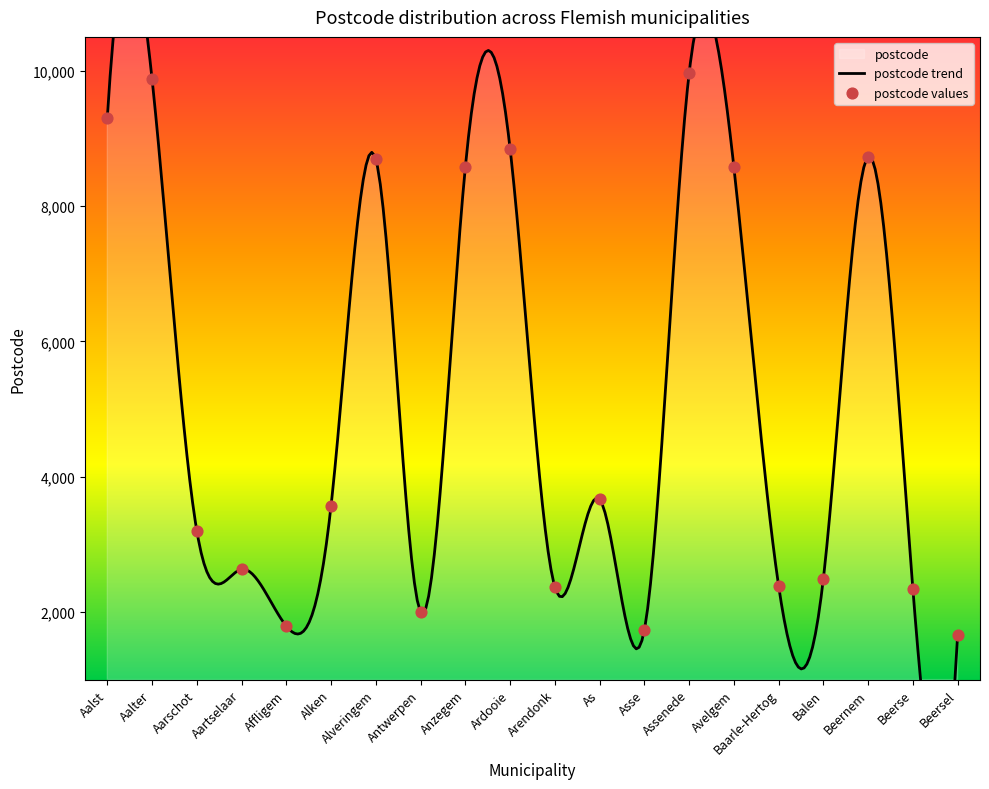

What is the change in value from Aalter to Affligem?

-8090